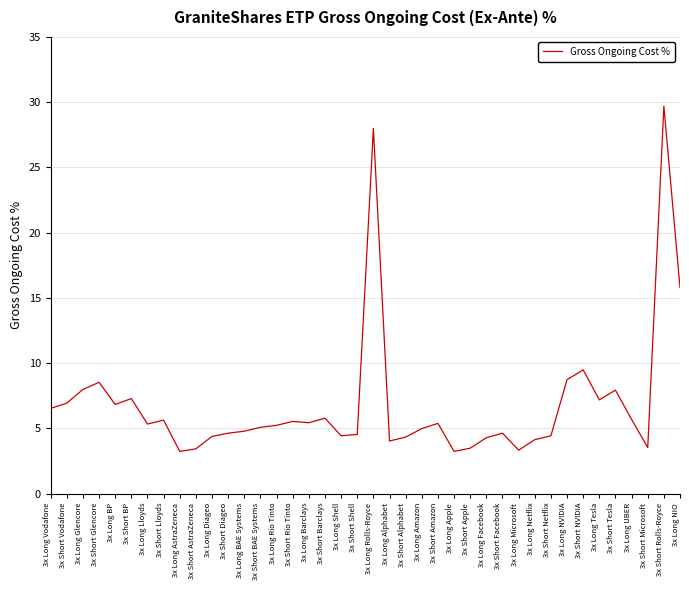

The value at 3x Long Lloyds is 2.6. True or false?

False